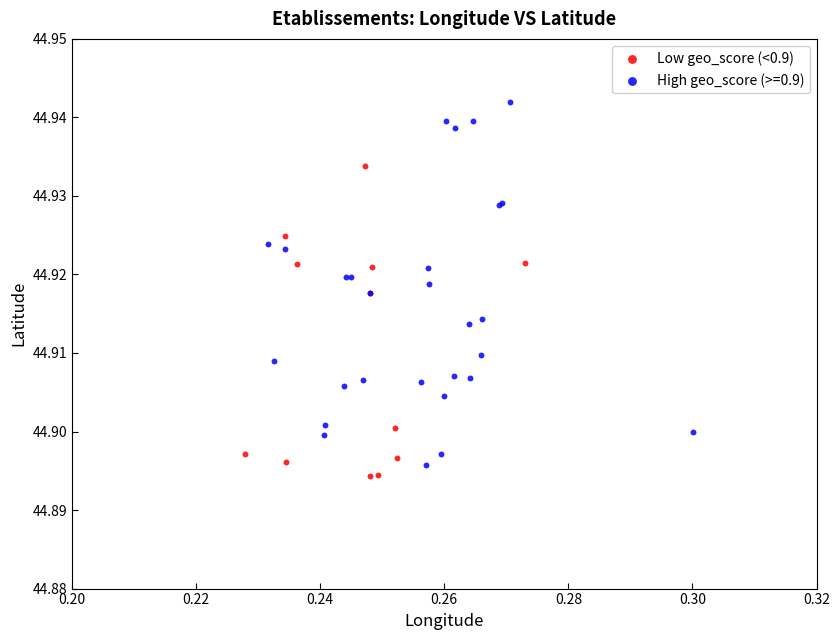

Which series has the widest spread of Y values?

High geo_score (>=0.9)